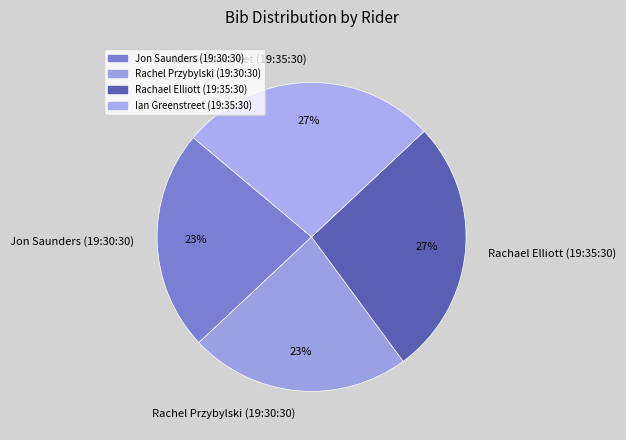

What percentage is the Rachel Przybylski (19:30:30) slice, to the nearest percent?

23%